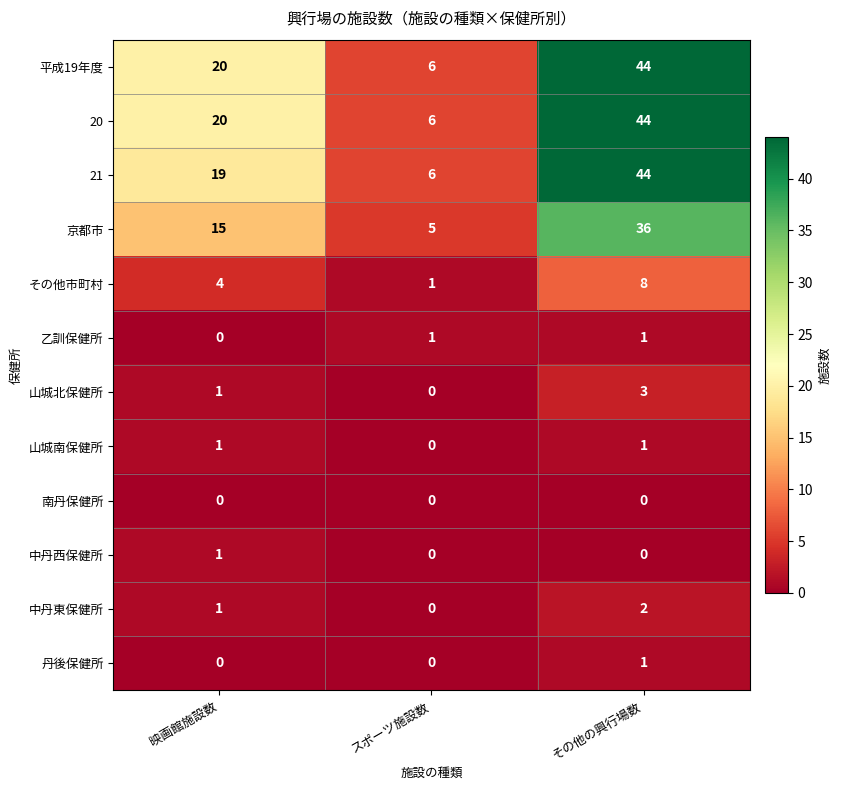

Which series changed the most between 映画館施設数 and その他の興行場数?

21